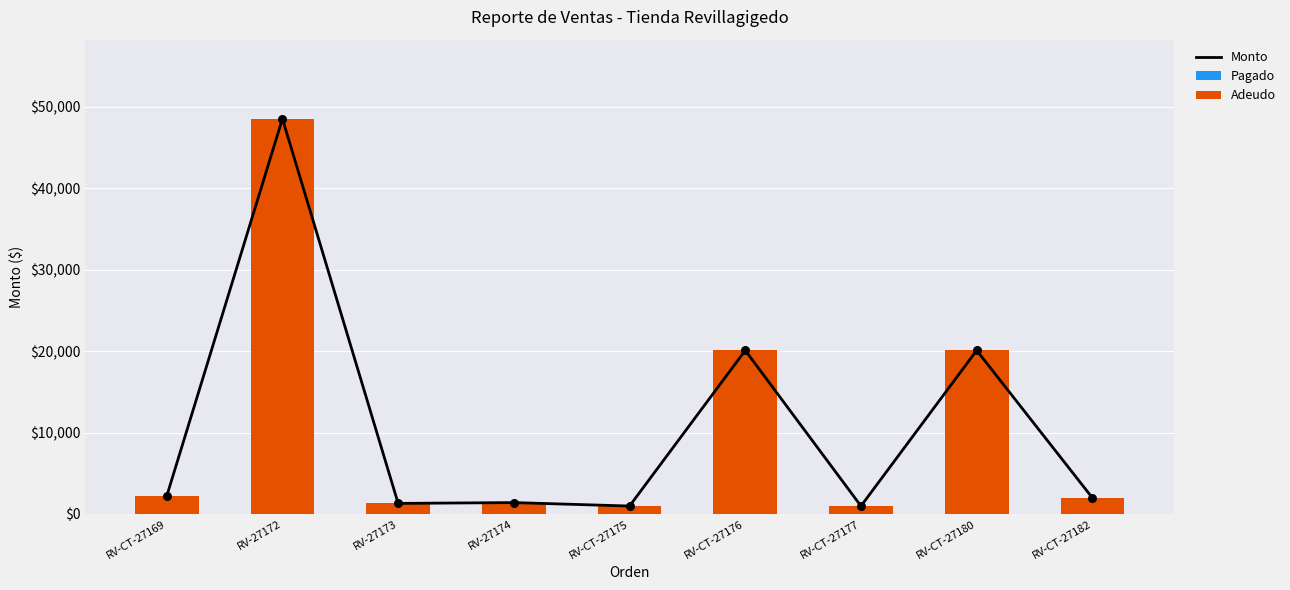

Which series reaches the minimum Y coordinate?

Pagado